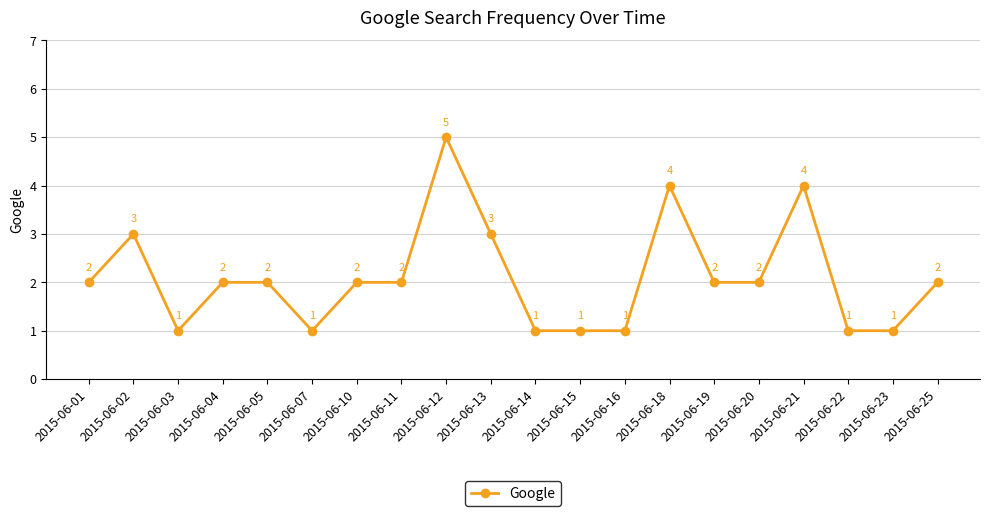

The value at 2015-06-20 is 3. True or false?

False